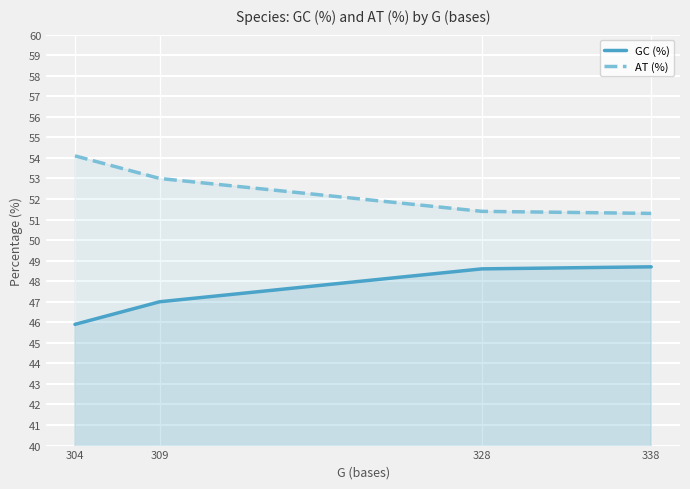

What is the lowest value of the AT (%) series?

51.3